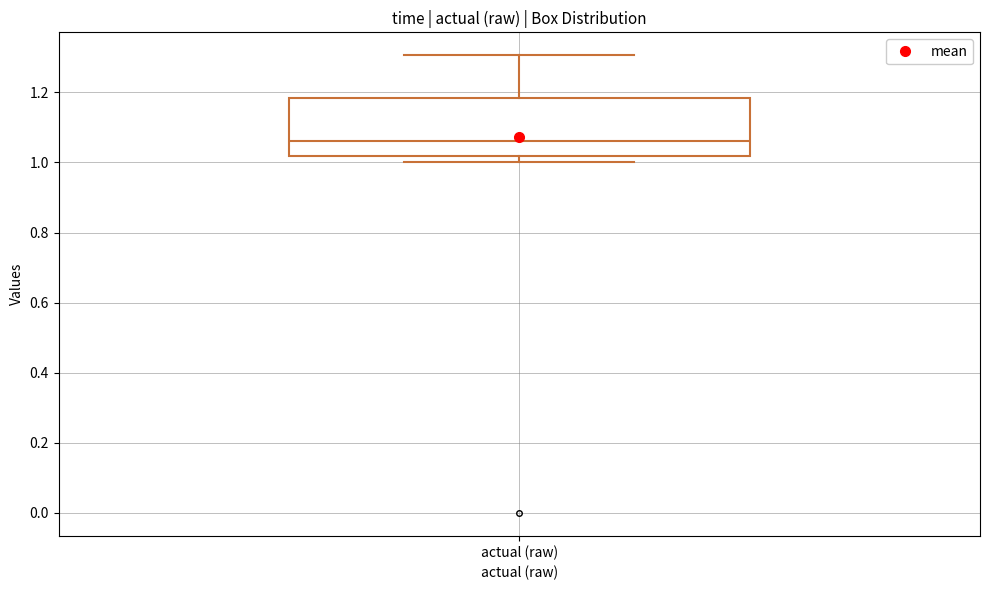

Where is the lower edge of the box for actual (raw) on the y-axis? The values are not printed on the chart, so give them approximately, as read against the axis.

1.02